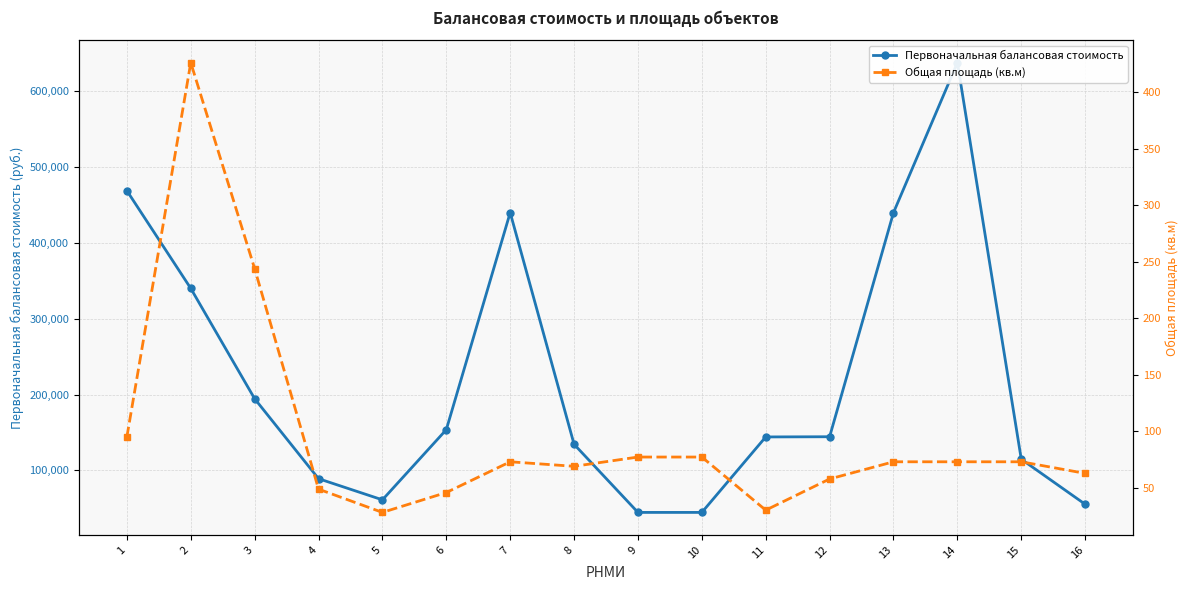

What is the difference between the Первоначальная балансовая стоимость values at 11 and 15?

29344.0